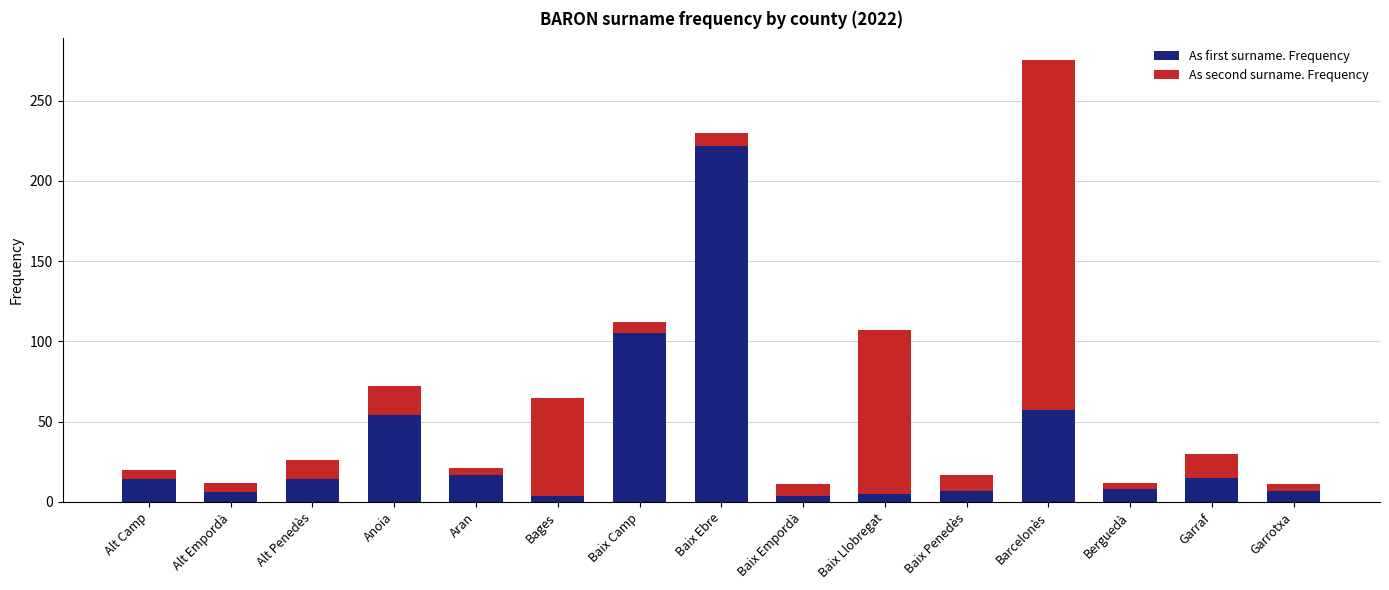

What is the difference between the As first surname. Frequency values at Baix Ebre and Alt Camp?

208